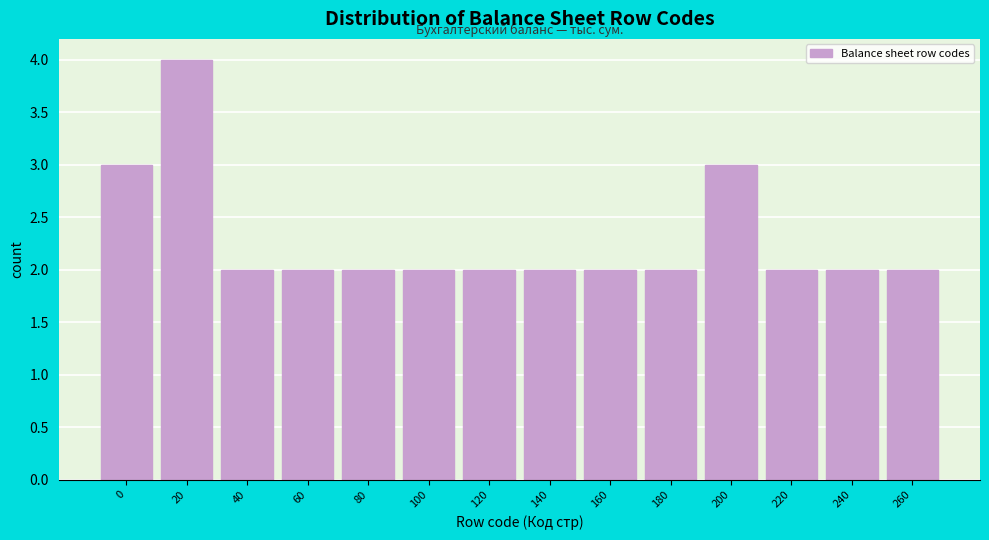

Reading left to right, extract all data points from this chart.

0=3	20=4	40=2	60=2	80=2	100=2	120=2	140=2	160=2	180=2	200=3	220=2	240=2	260=2